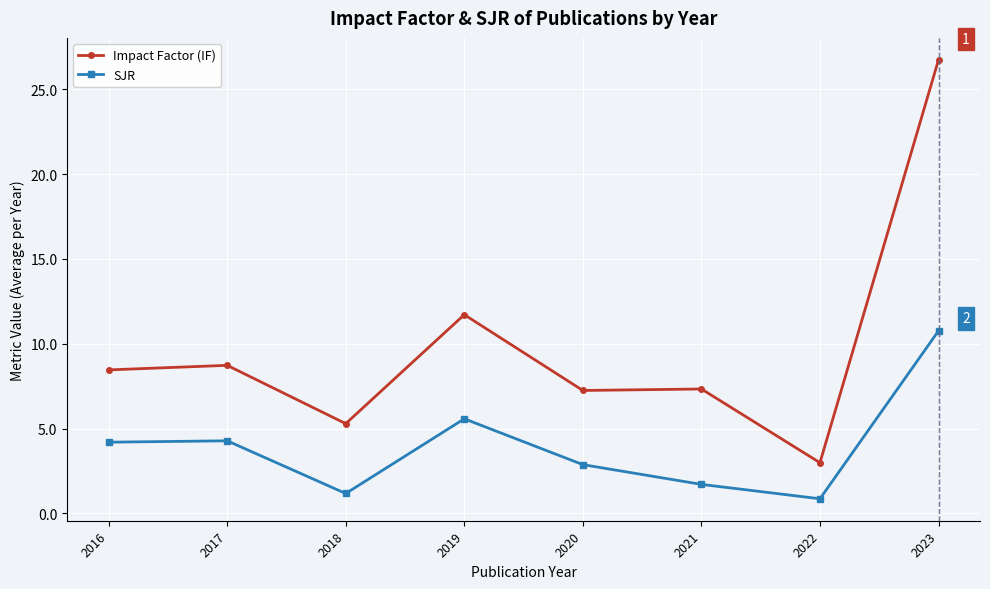

Which label corresponds to the smallest value in the chart?

2022